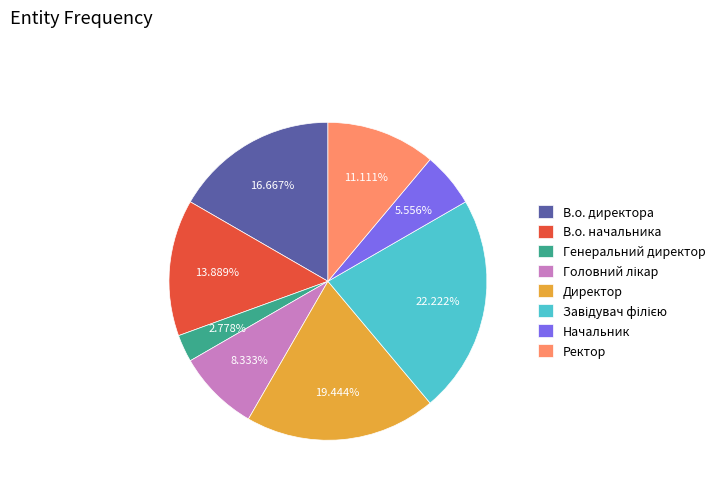

Which slice is the smallest?

Генеральний директор